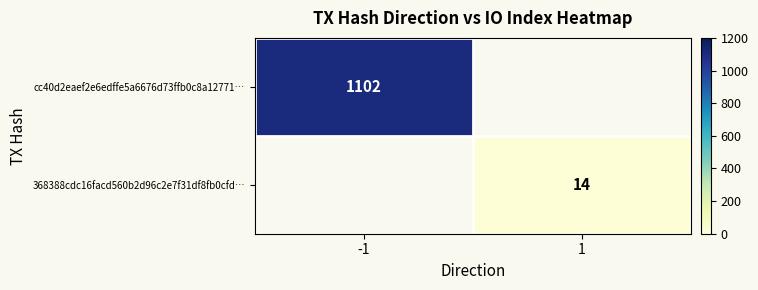

Which has a higher value, 1 or -1?

-1